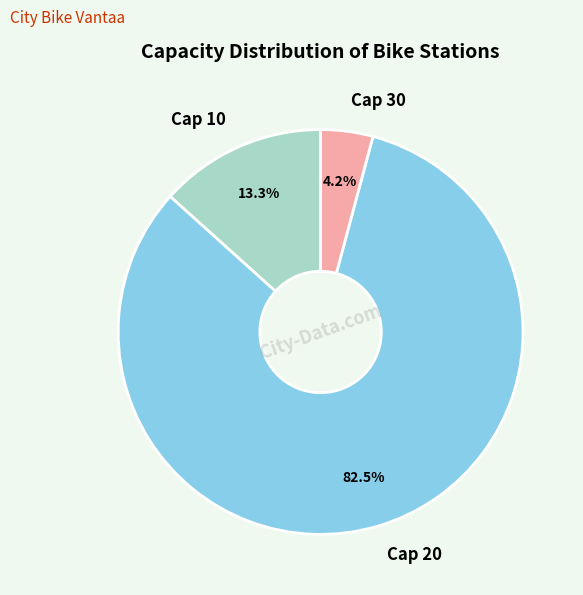

Is there any slice that represents more than half of the pie?

Yes